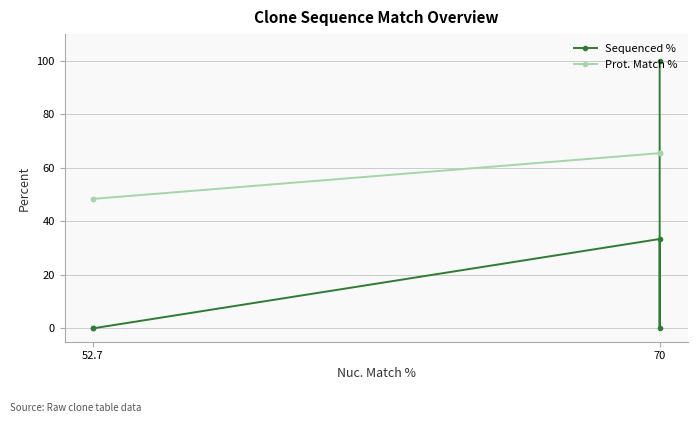

Which has a higher value, 70 or 52.7?

70